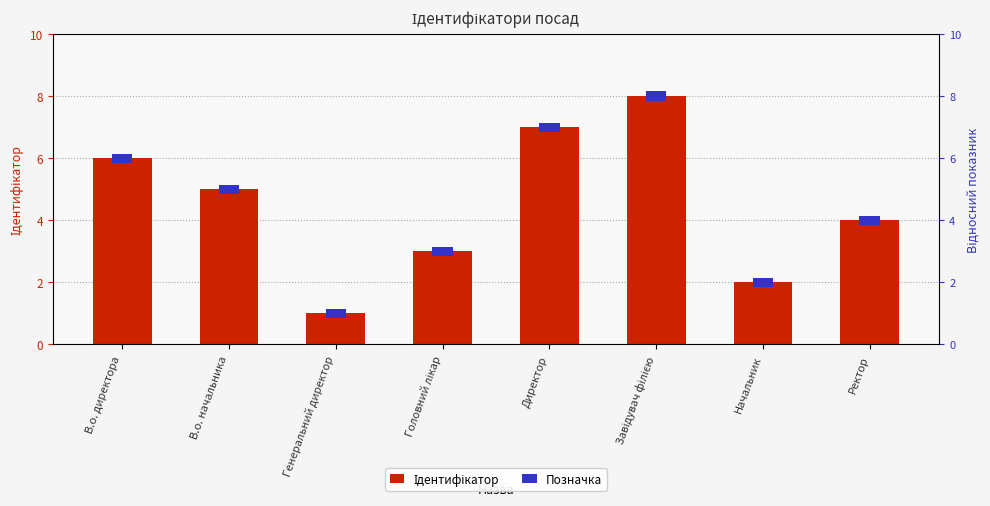

Which has a higher value, Генеральний директор or Ректор?

Ректор